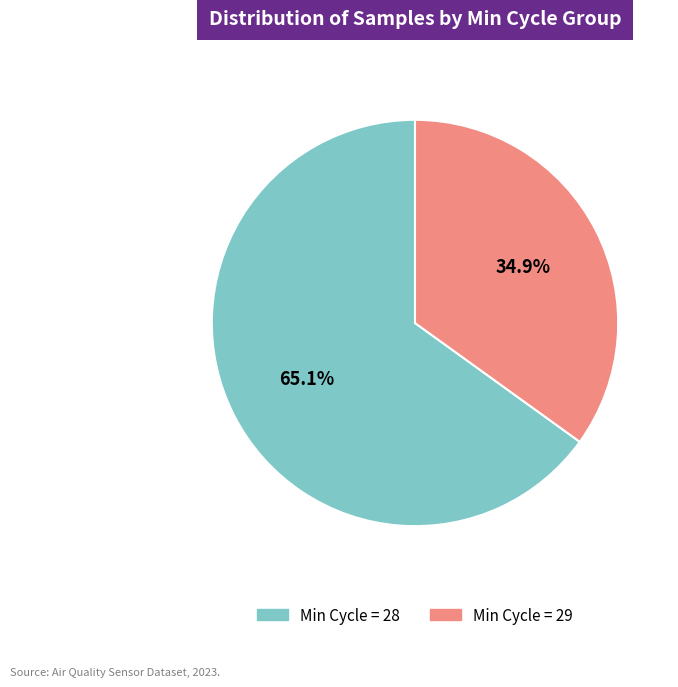

Count the number of slices in the pie.

2